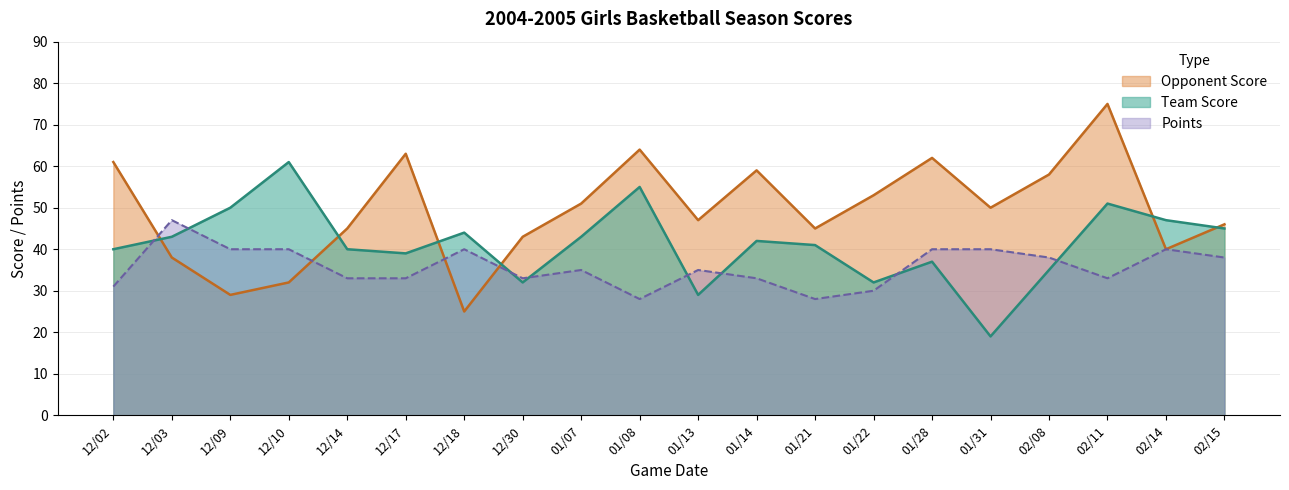

Is it true that Points equals 20 at 02/08?

False